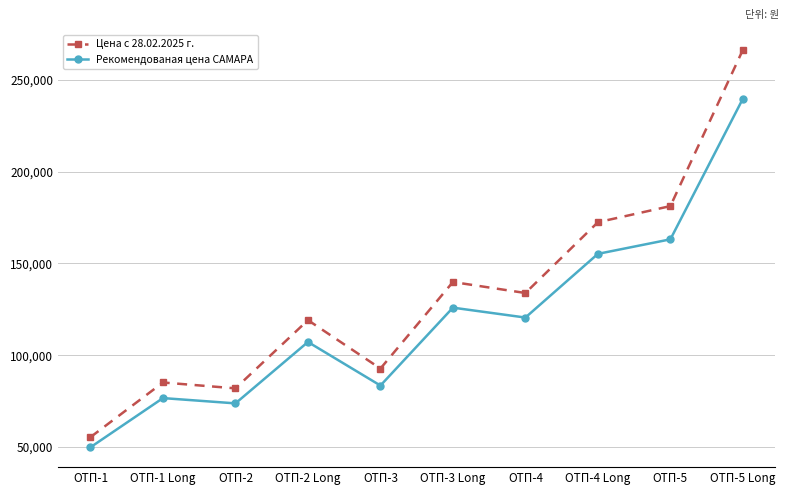

Which series has the widest spread of values?

Цена с 28.02.2025 г.